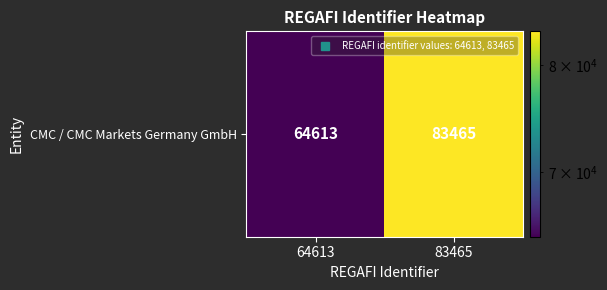

Reading left to right, list all the values displayed in this chart.

64613	83465